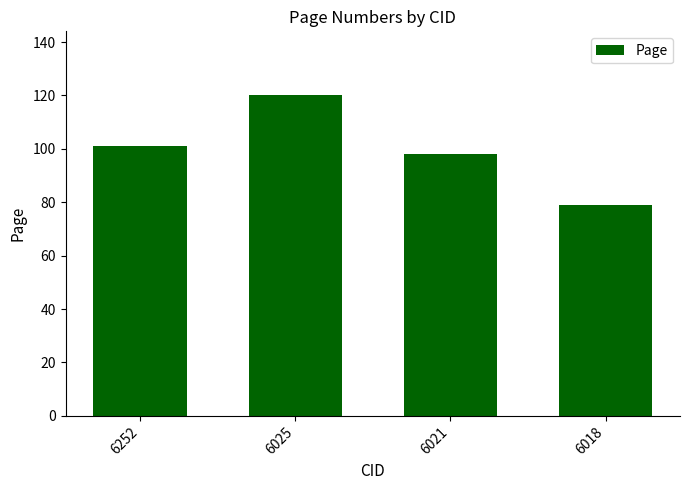

What is the value of the 2nd bar from the left?

120